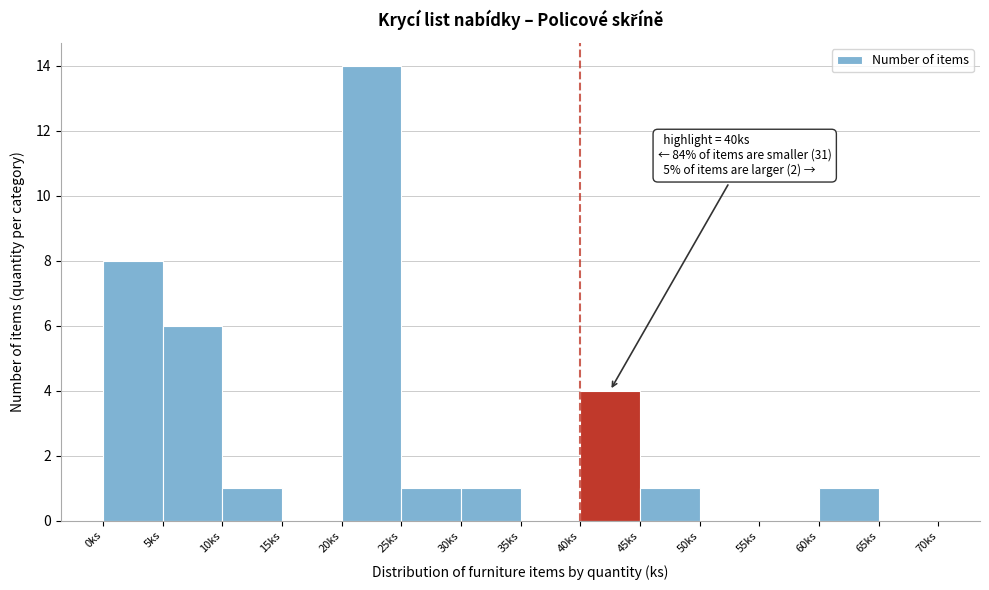

Which range on the x-axis has the tallest bar?

20 to 25